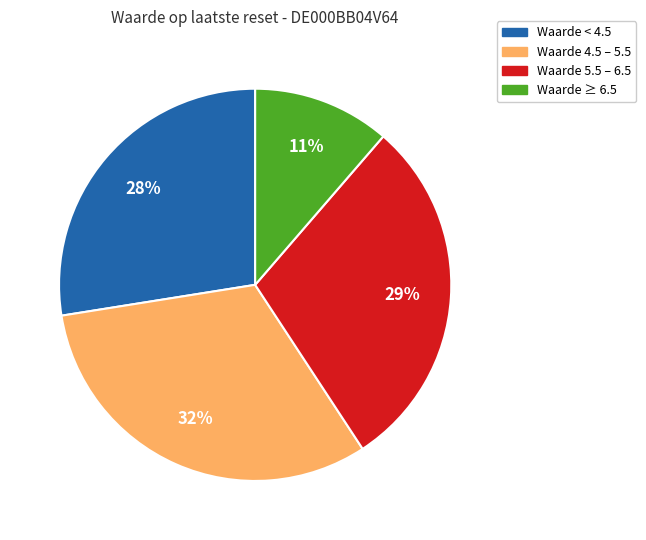

To the nearest percent, what is the average slice percentage?

25%